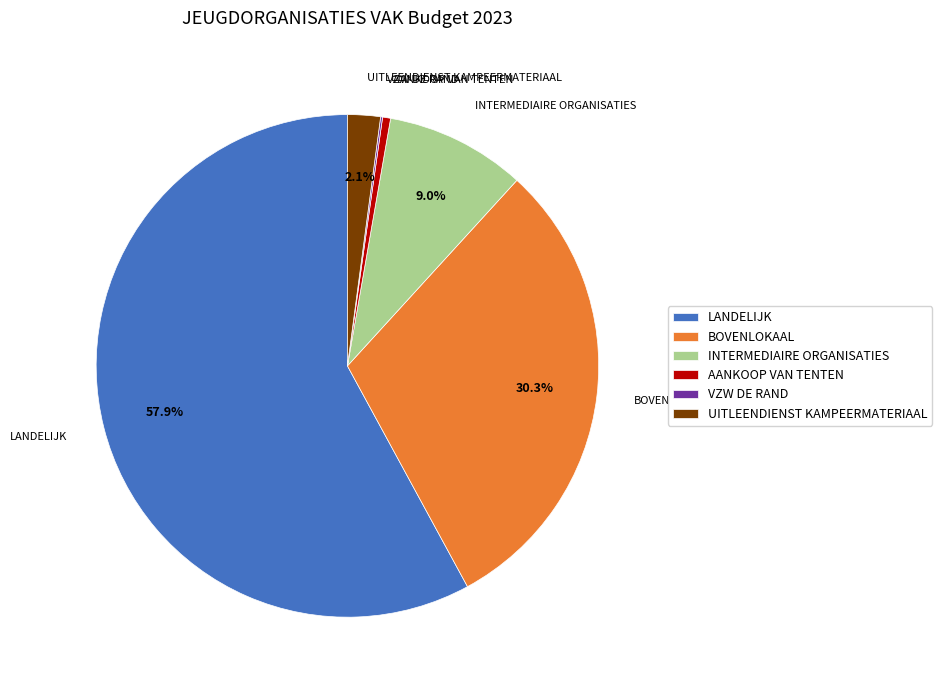

Does any single category account for the majority?

Yes